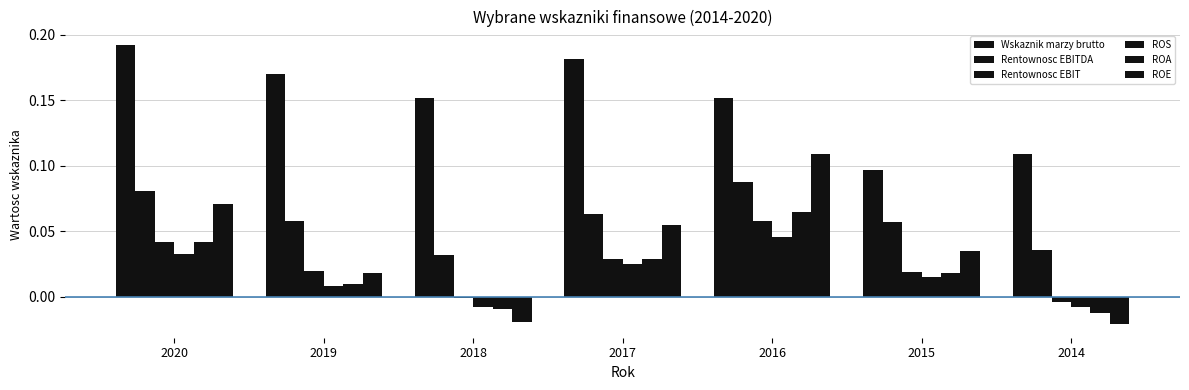

True or false: ROA has a value of 0.0 at 2019.

True